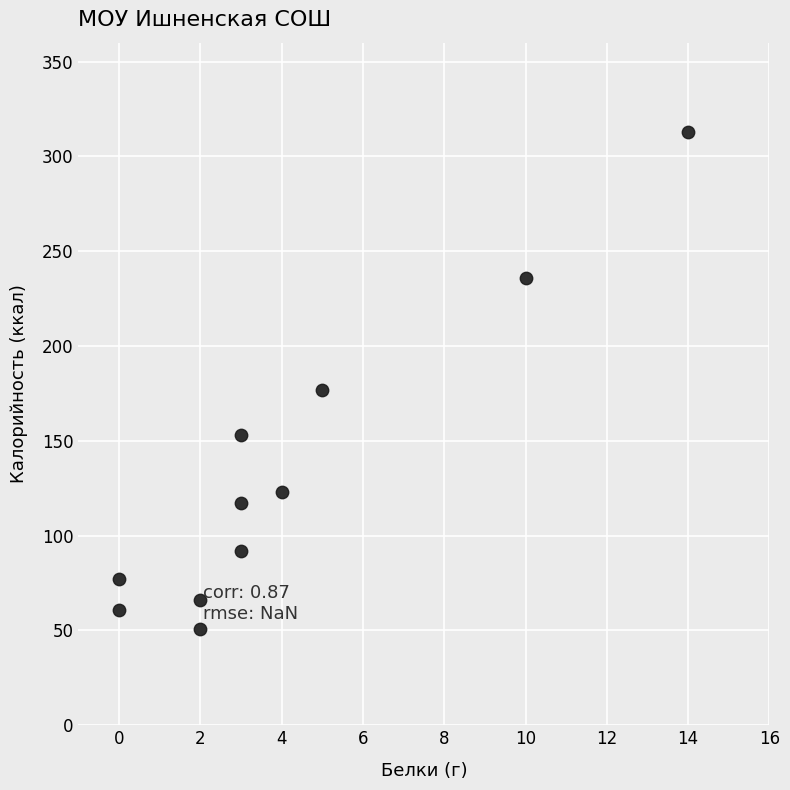

What Y value in the scatter plot is closest to 182?

177